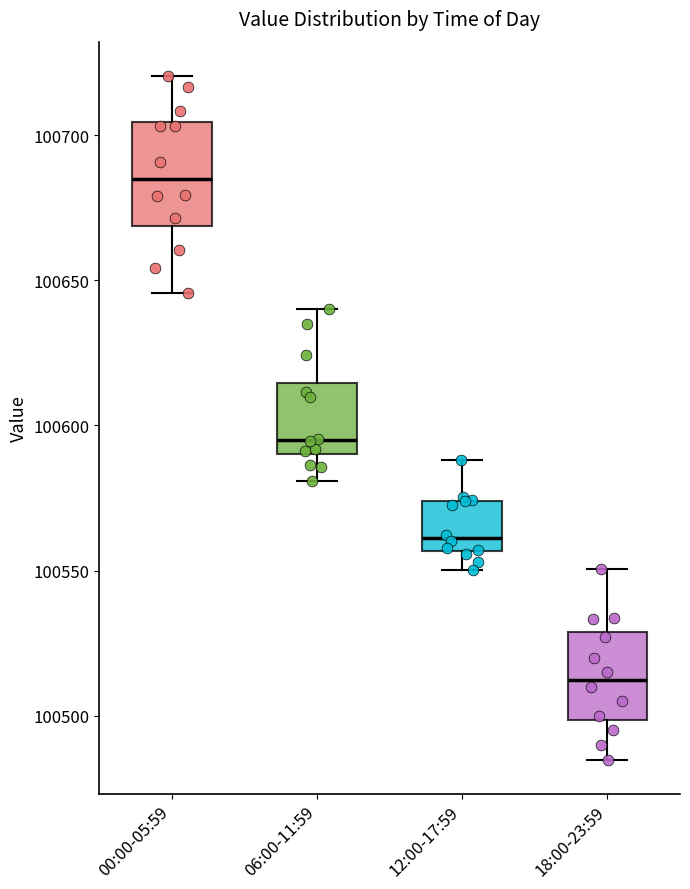

Reading left to right, read every box against the y-axis: the position of its median line, the range the box covers, and the ends of its whiskers. The values are not printed on the chart, so give them approximately, as read against the axis.

00:00-05:59: median 100685, box 100670 to 100705, whiskers 100645 to 100720
06:00-11:59: median 100595, box 100590 to 100615, whiskers 100580 to 100640
12:00-17:59: median 100560, box 100555 to 100575, whiskers 100550 to 100590
18:00-23:59: median 100515, box 100500 to 100530, whiskers 100485 to 100550